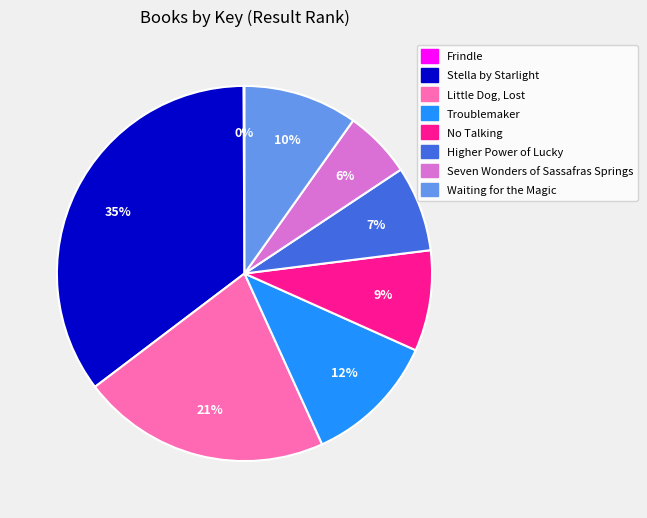

Which category has the biggest portion of the pie?

Stella by Starlight